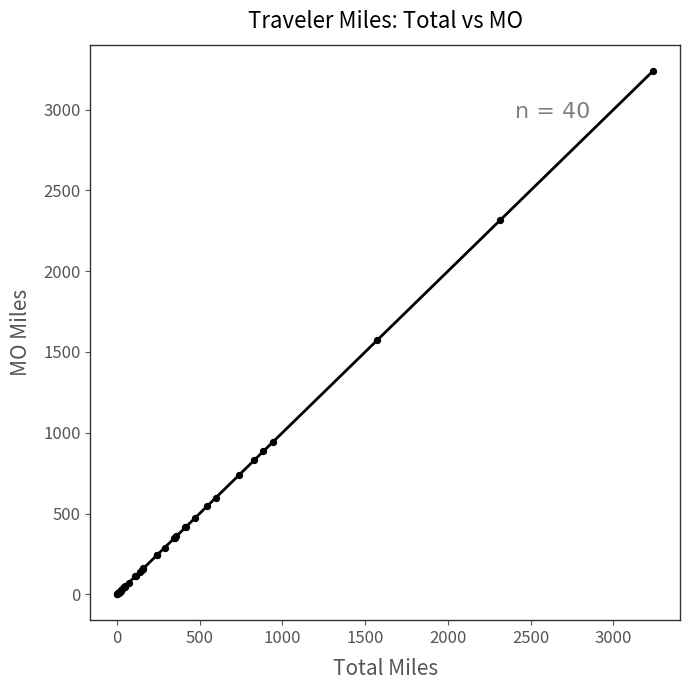

What Y value in the scatter plot is closest to 1621?

1574.6